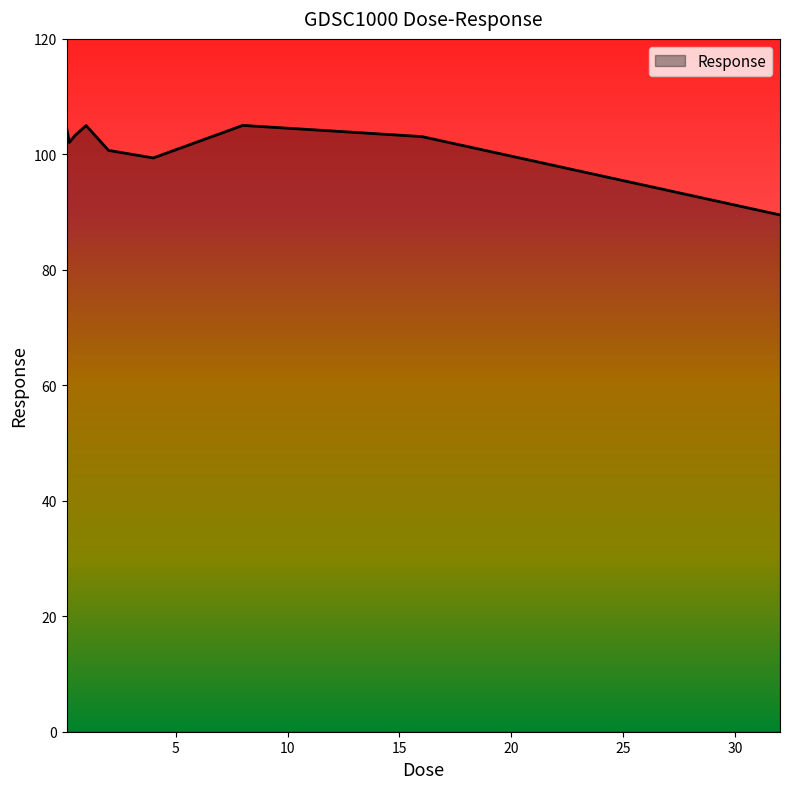

What is the minimum value shown in the chart?

89.5